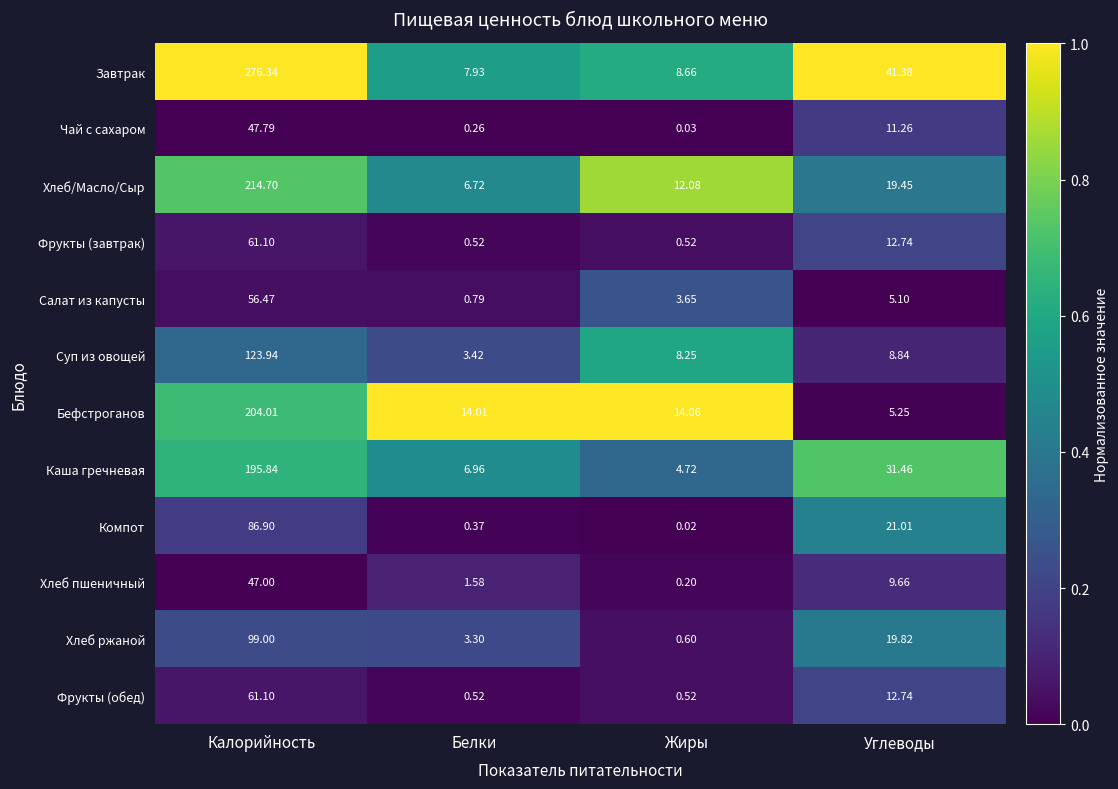

Which series has the largest total across all categories?

Завтрак